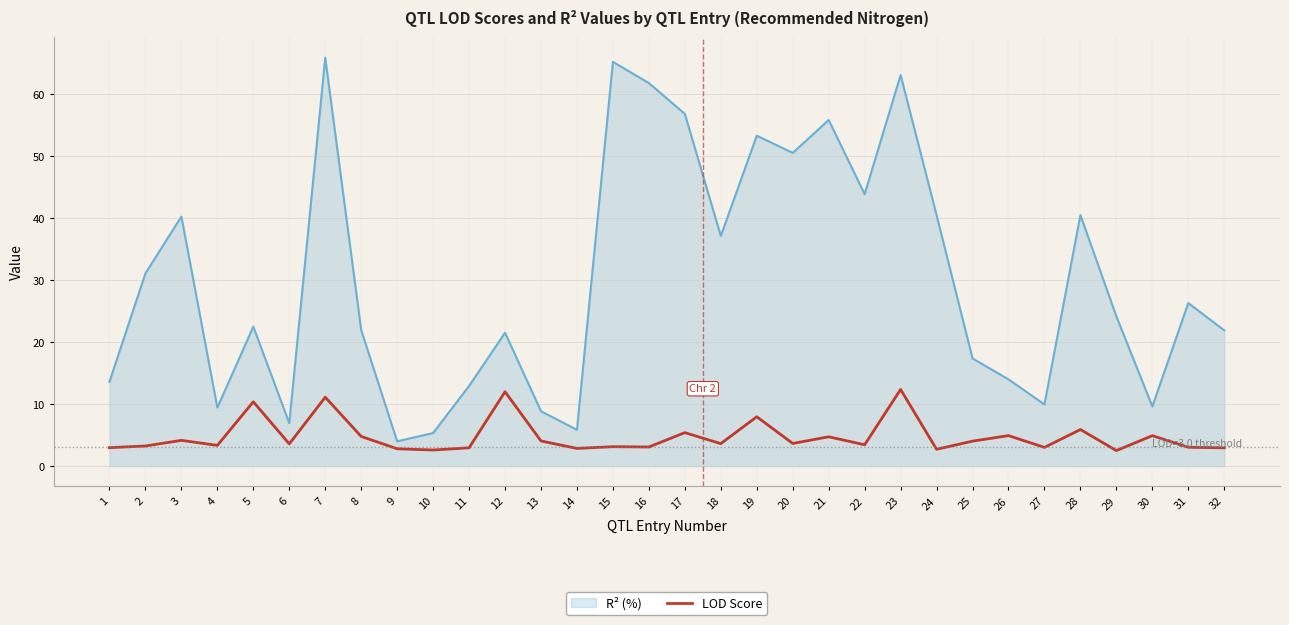

What is the greatest value displayed?

65.9